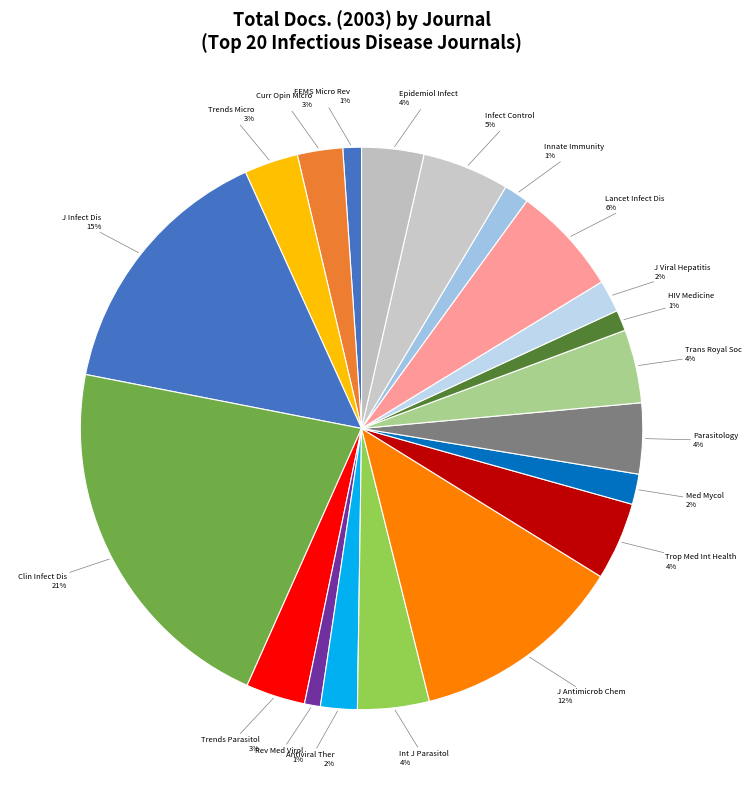

Rank the categories by value from highest to lowest.

Clinical Infectious Diseases, Journal of Infectious Diseases, Journal of Antimicrobial Chemotherapy, Lancet Infectious Diseases, Infection Control and Hospital Epidemiology, Tropical Medicine and International Health, Transactions of the Royal Society, International Journal for Parasitology, Parasitology, Epidemiology and Infection, Trends in Parasitology, Trends in Microbiology, Current Opinion in Microbiology, Antiviral Therapy, Journal of Viral Hepatitis, Medical Mycology, Innate Immunity, HIV Medicine, FEMS Microbiology Reviews, Reviews in Medical Virology